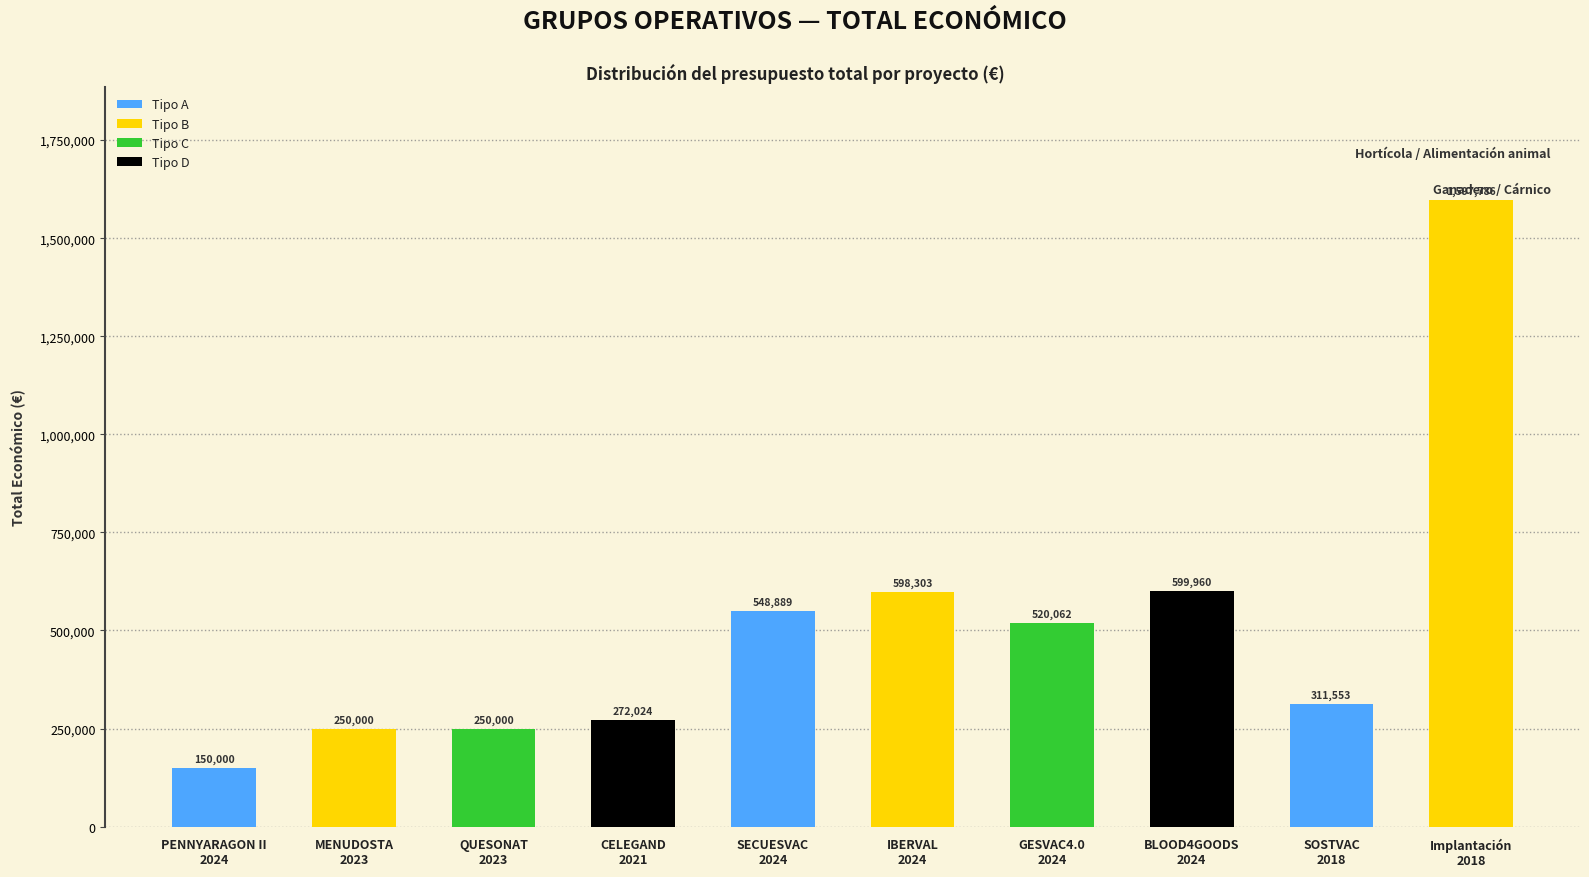

True or false: the data shows 179586 at CELEGAND
2021.

False